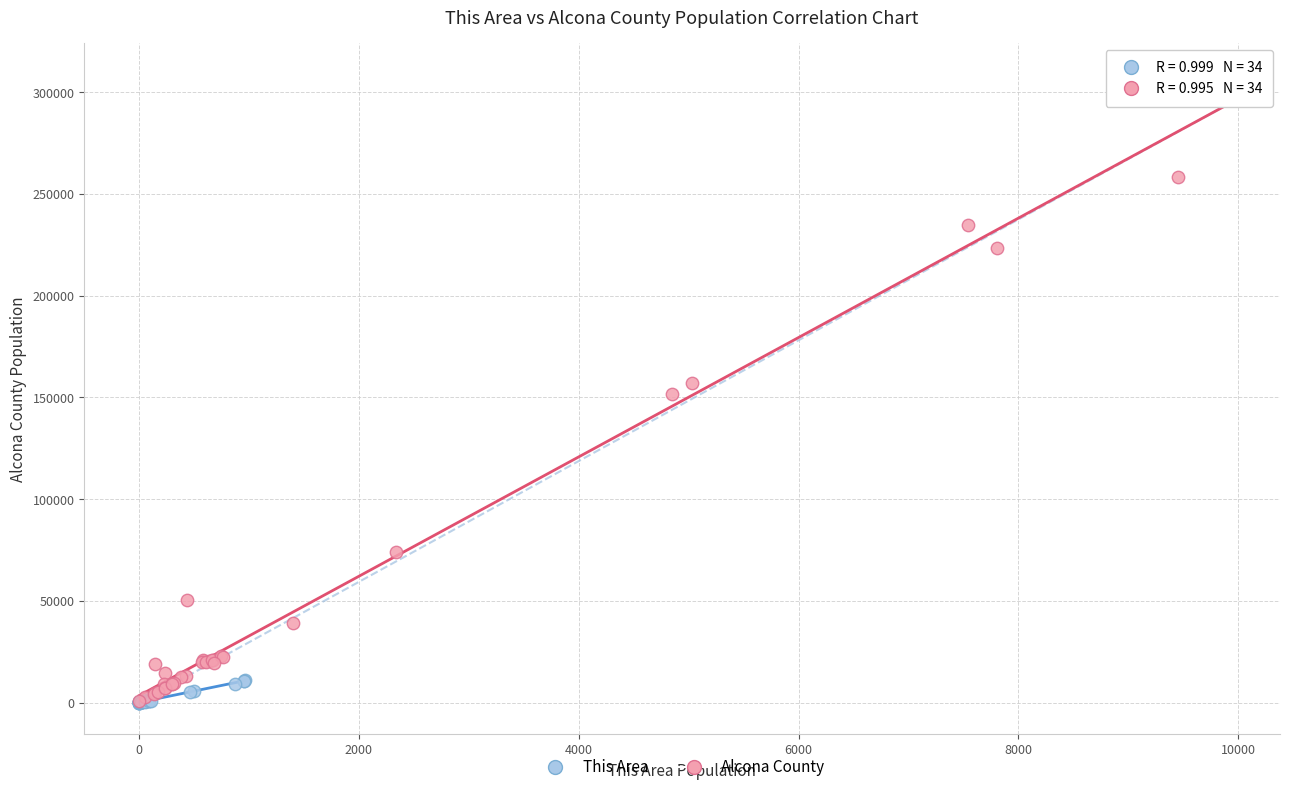

Which series has the widest spread of Y values?

Alcona County